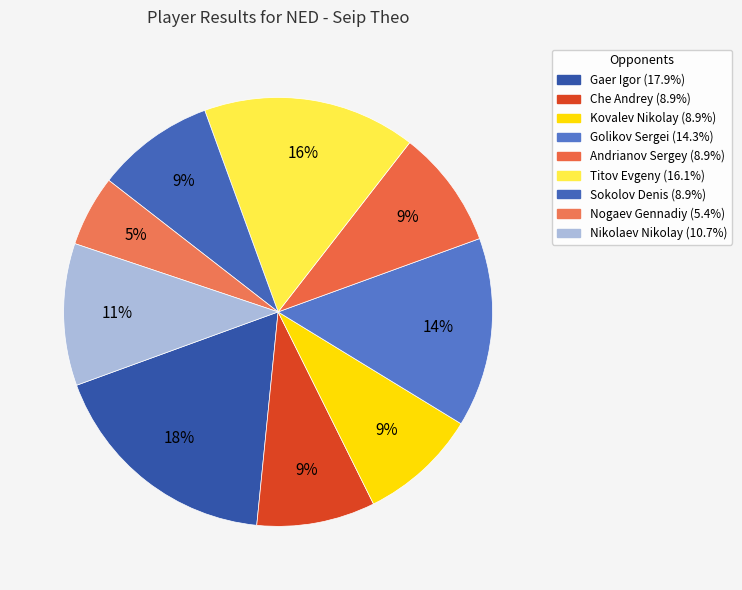

What is the largest slice in the pie chart?

Gaer Igor